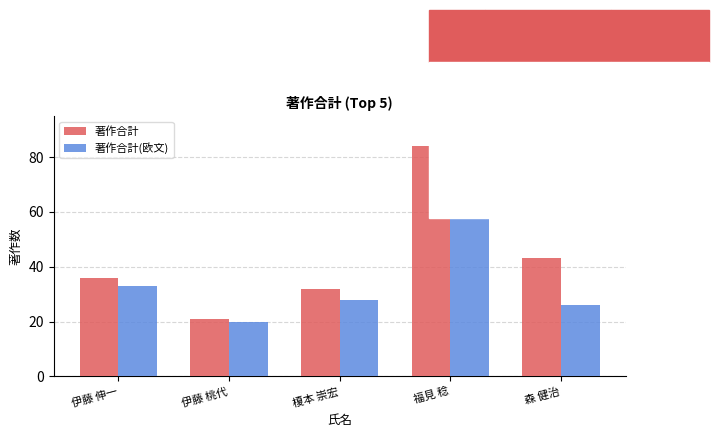

The 著作合計(欧文) series shows 68 at 福見 稔. True or false?

True